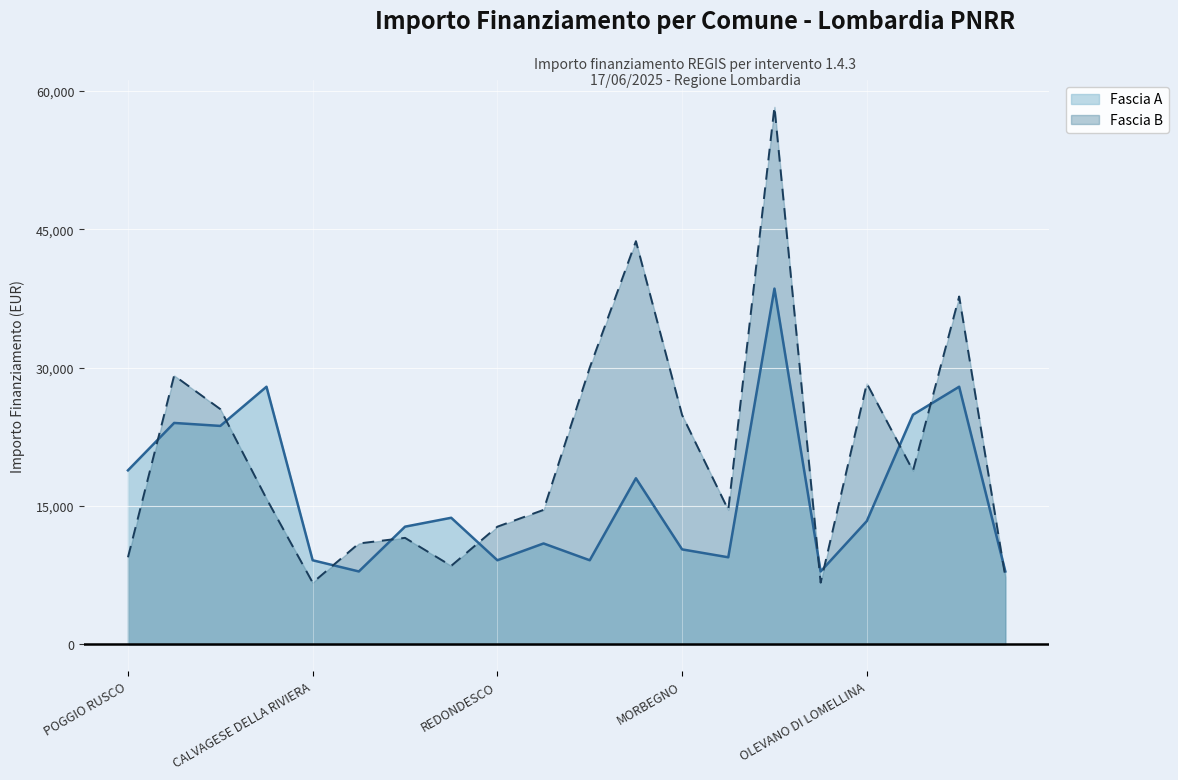

How many data points in Fascia A are above 13354?

9